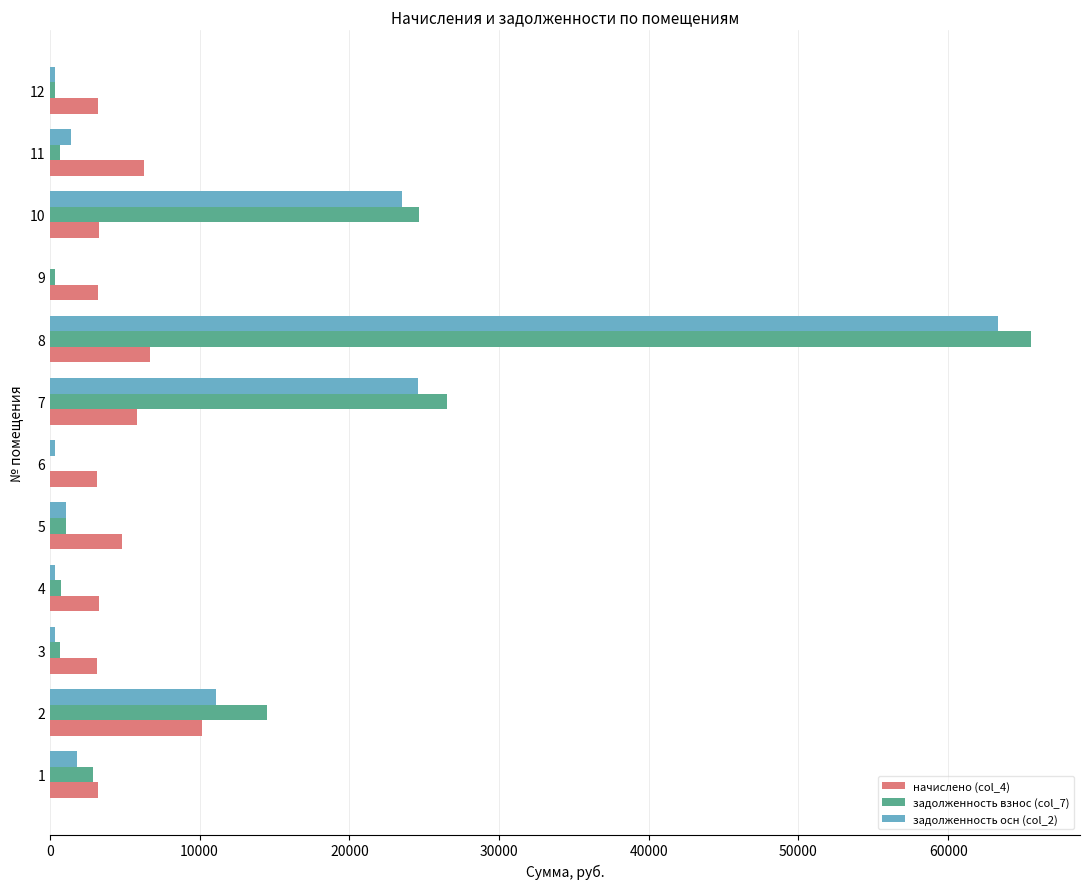

How many values in задолженность осн (col_2) are above zero?

11